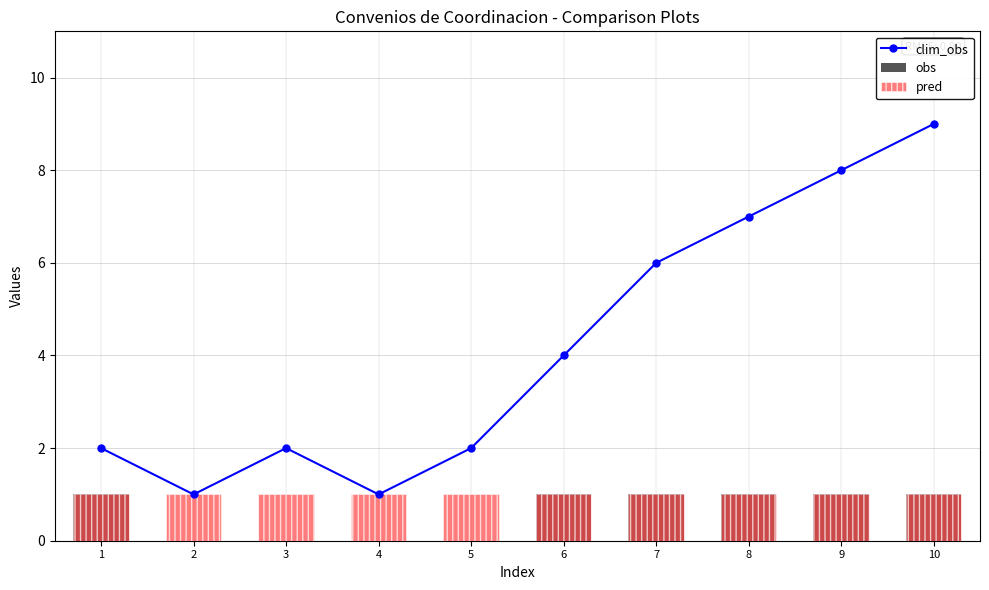

Reading right to left, extract all data points from this chart.

clim_obs: 10=9	9=8	8=7	7=6	6=4	5=2	4=1	3=2	2=1	1=2
obs: 10=1	9=1	8=1	7=1	6=1	5=0	4=0	3=0	2=0	1=1
pred: 10=1	9=1	8=1	7=1	6=1	5=1	4=1	3=1	2=1	1=1